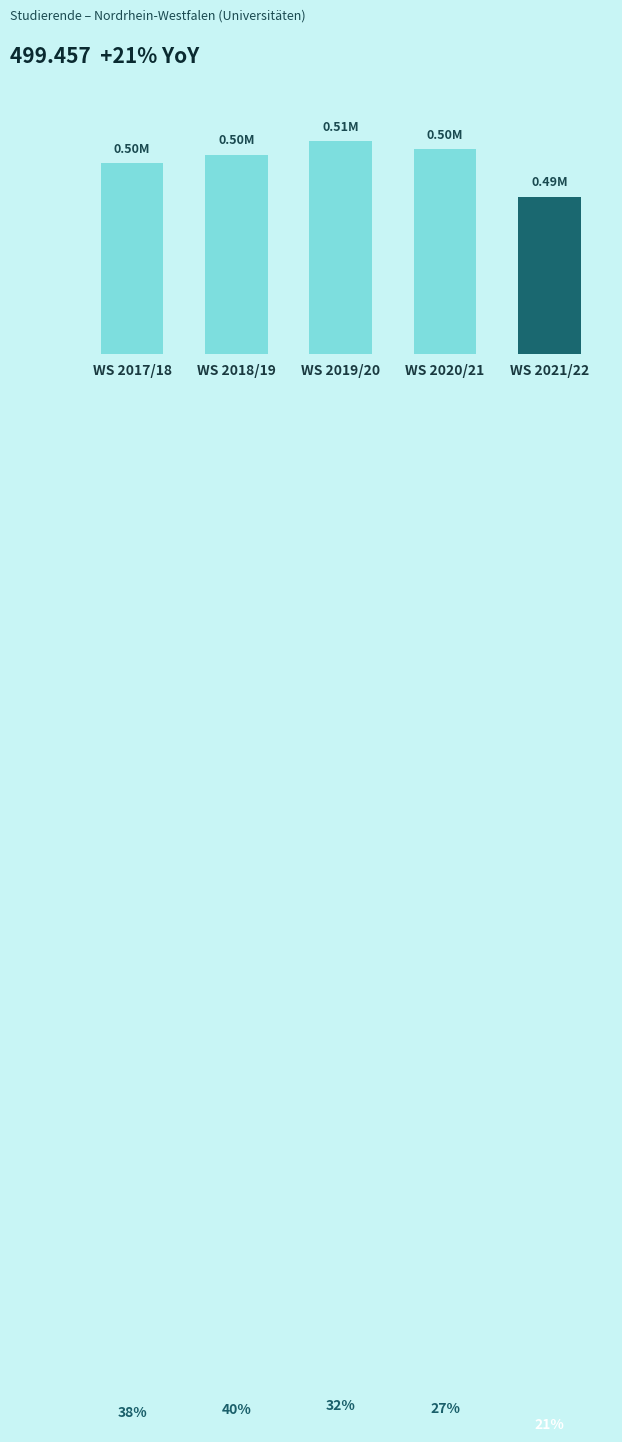

The value at WS 2018/19 is 501710. True or false?

True